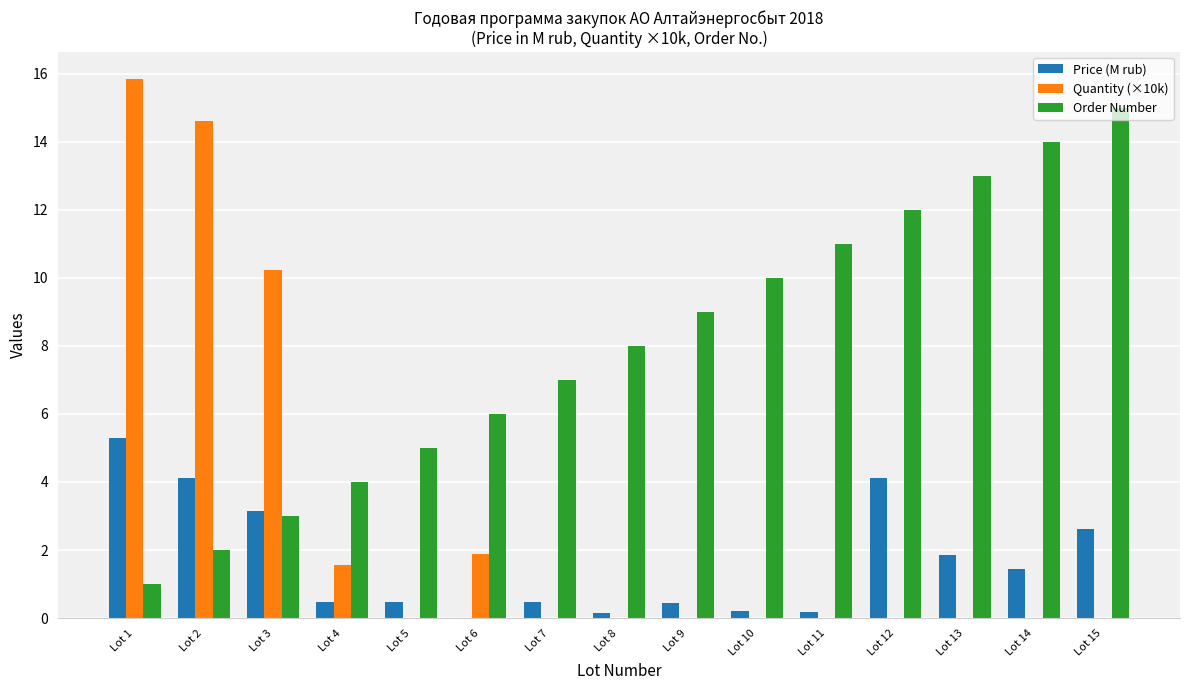

True or false: Quantity (×10k) has a value of 0.0 at Lot 7.

True